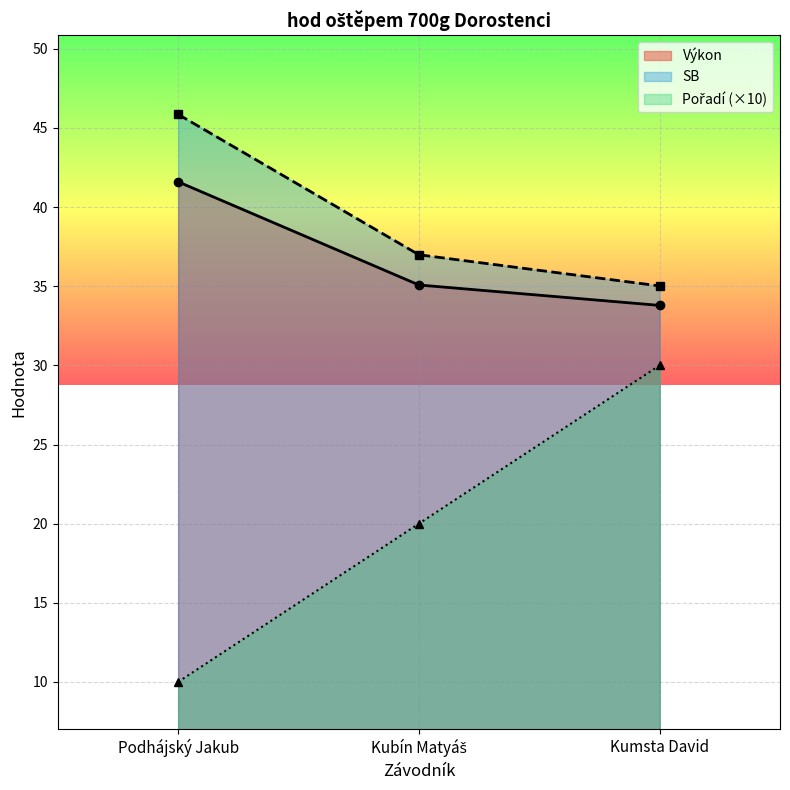

Is the value of SB at Podhájský Jakub greater than the value of Výkon at Kubín Matyáš?

Yes